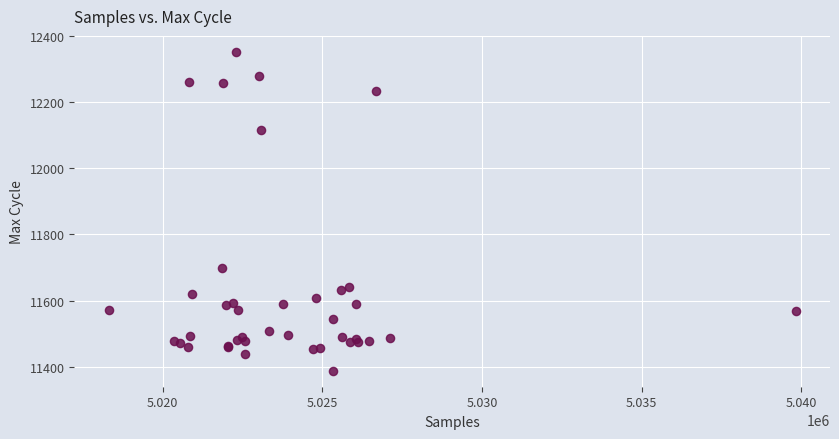

What Y value in the scatter plot is closest to 11870?

11700